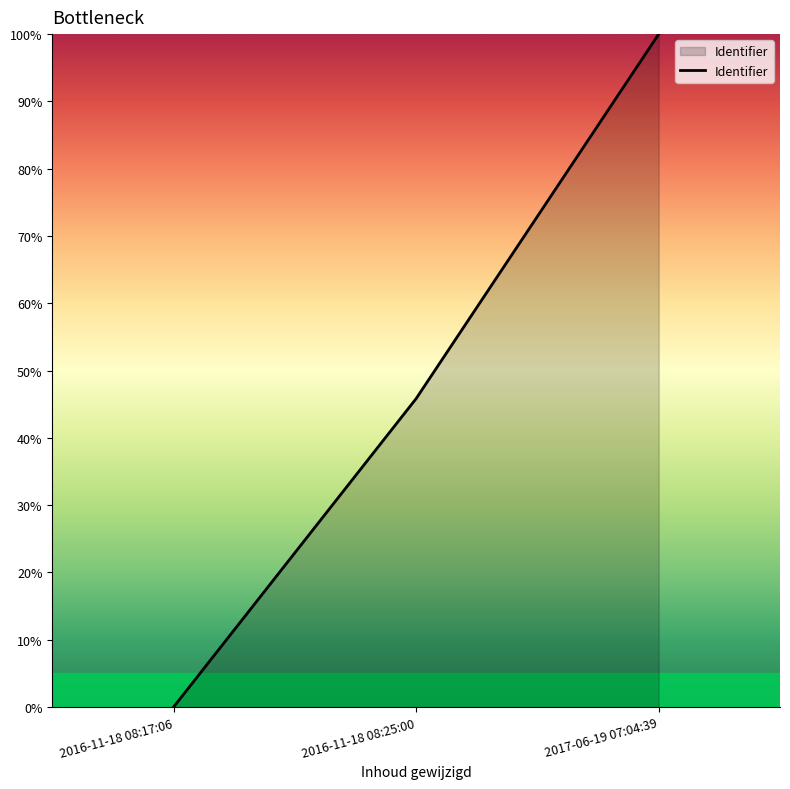

How many values are between 0 and 100?

3